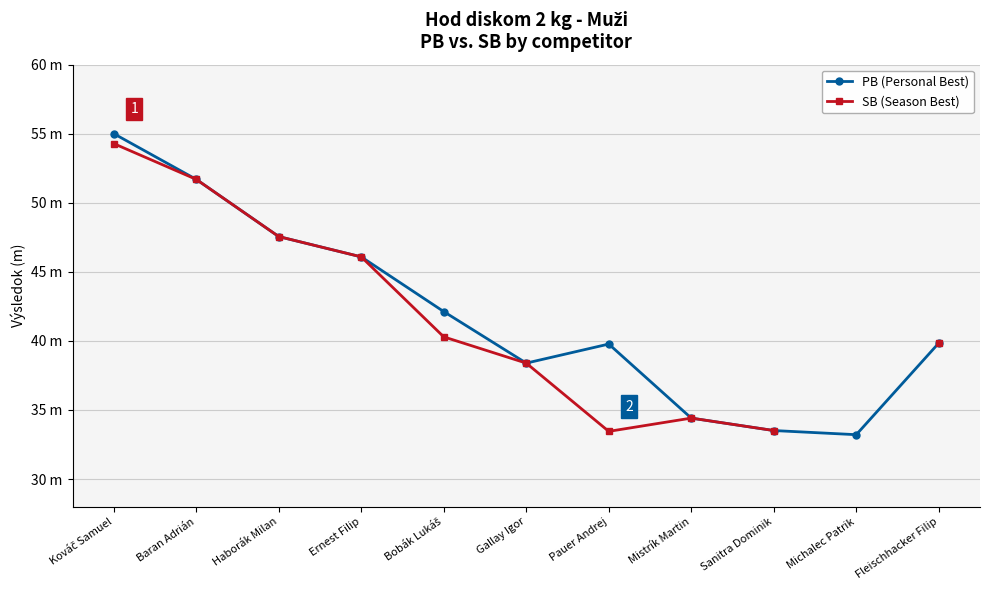

Does the chart display data point markers on the line(s)?

Yes